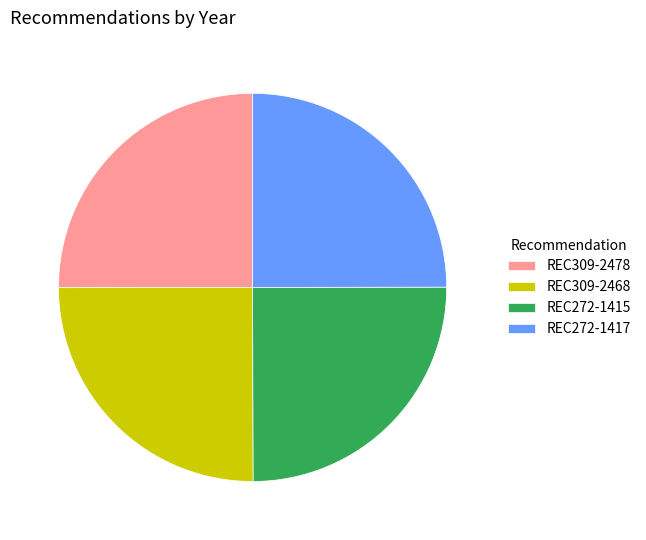

Approximately how many times larger is the value at REC272-1417 compared to REC272-1415?

1.0